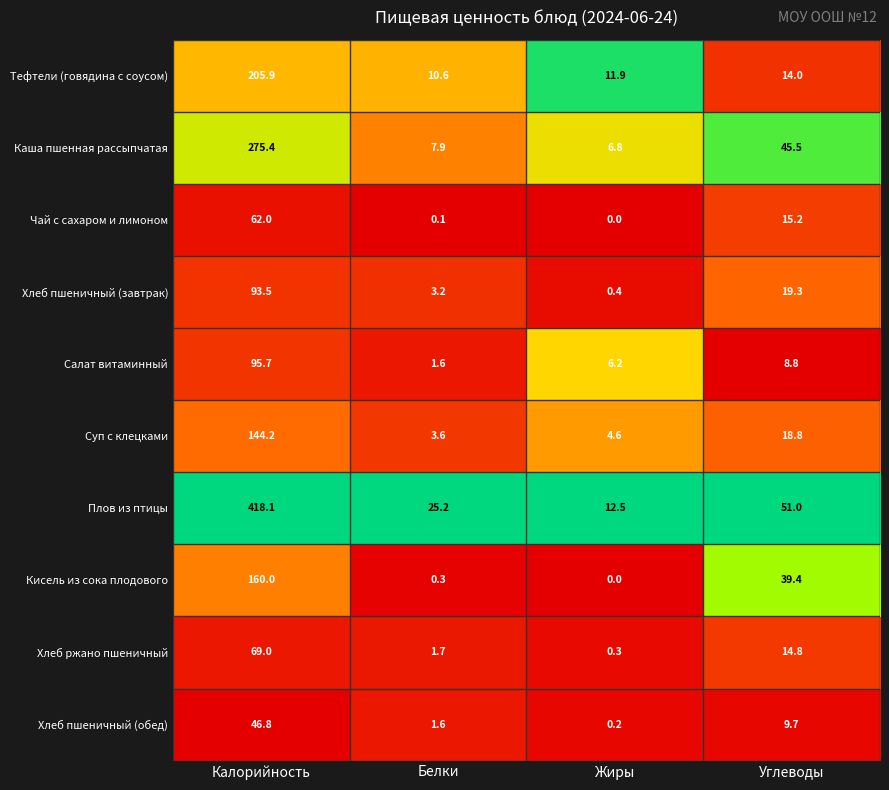

What is the difference between the highest and lowest values at Жиры?

12.5